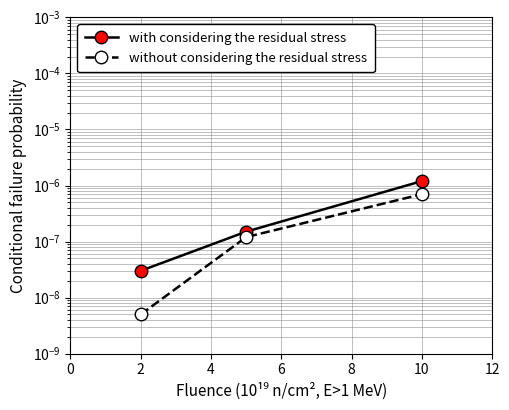

The without considering the residual stress series shows 0.0 at 2. True or false?

False